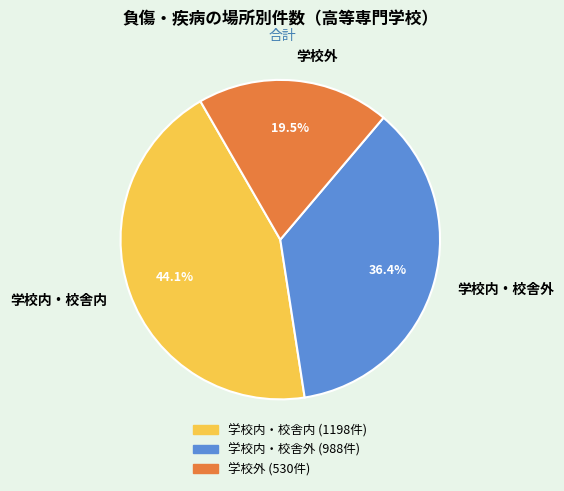

Between 学校外 and 学校内・校舎外, which is larger?

学校内・校舎外